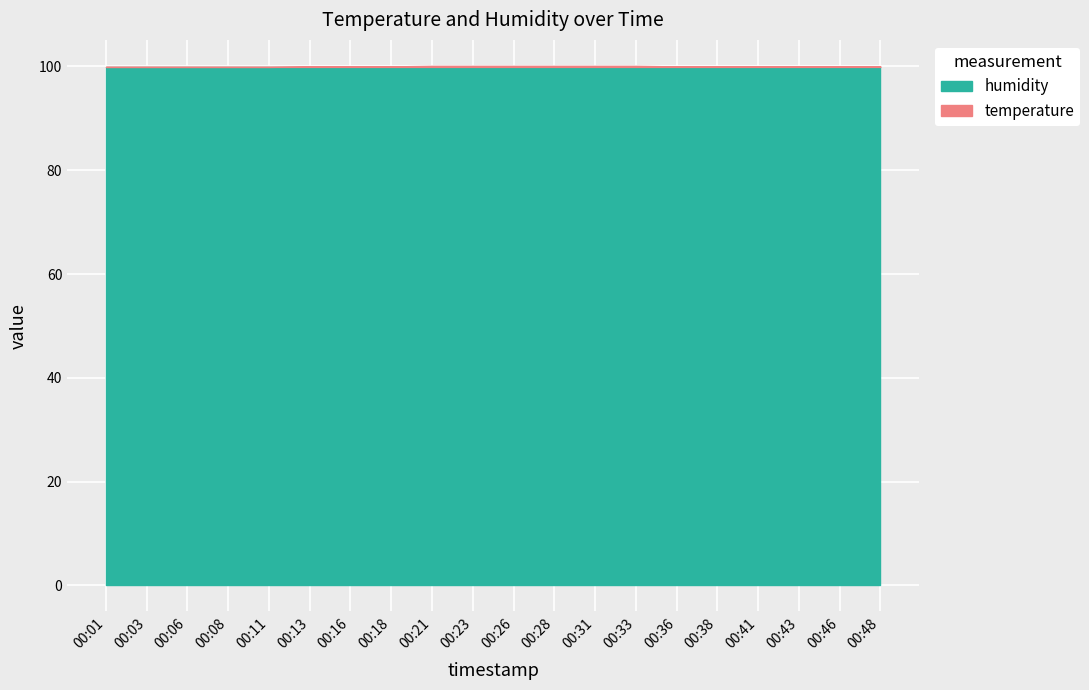

True or false: temperature has more than 0 interior local peaks.

False